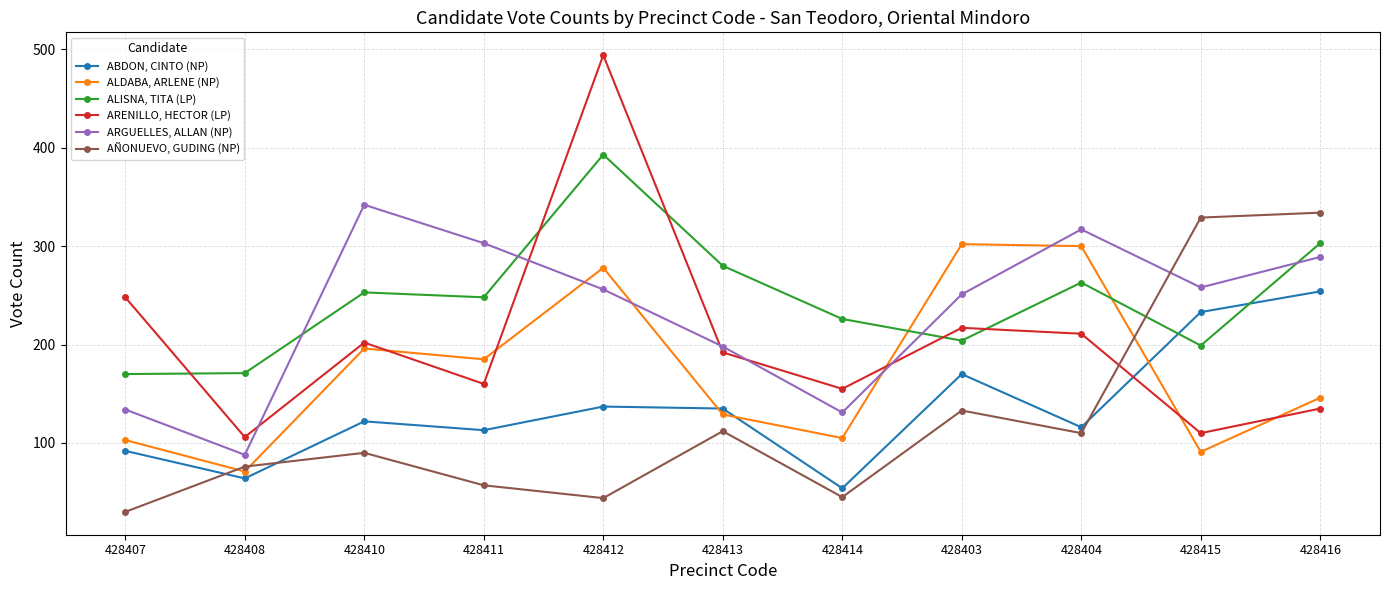

Is this an area chart (filled region under the line)?

No